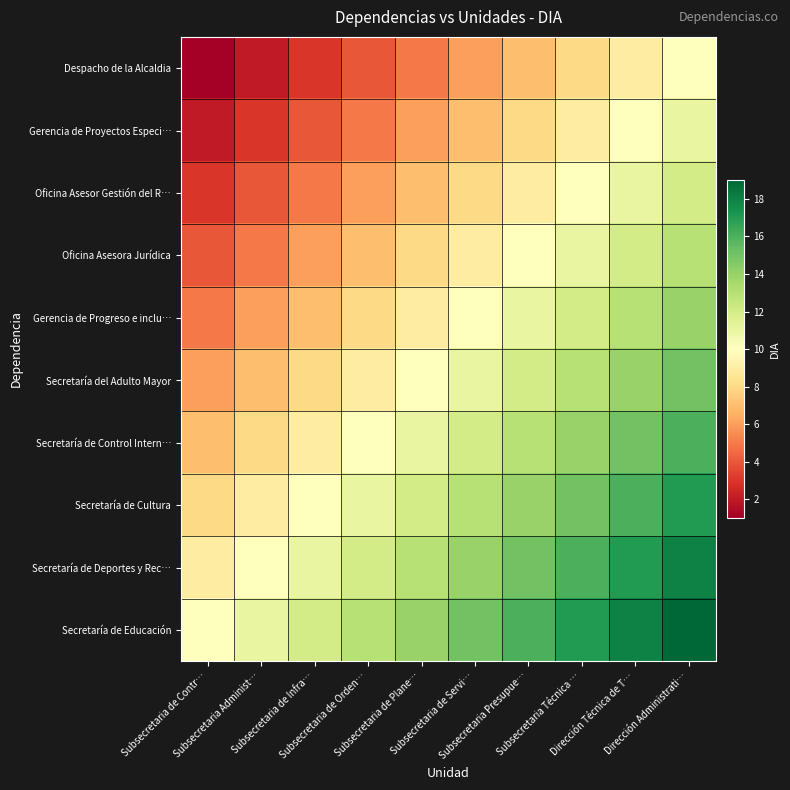

How many data points does each series have?

10